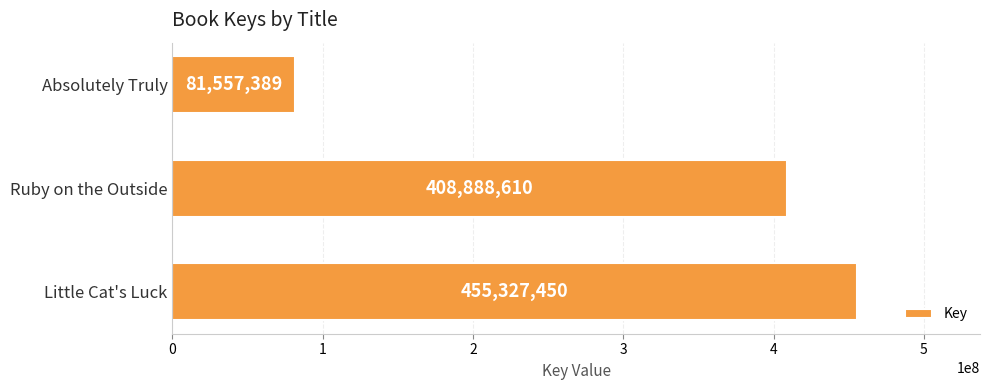

How many values are between 81557389 and 455327450?

3